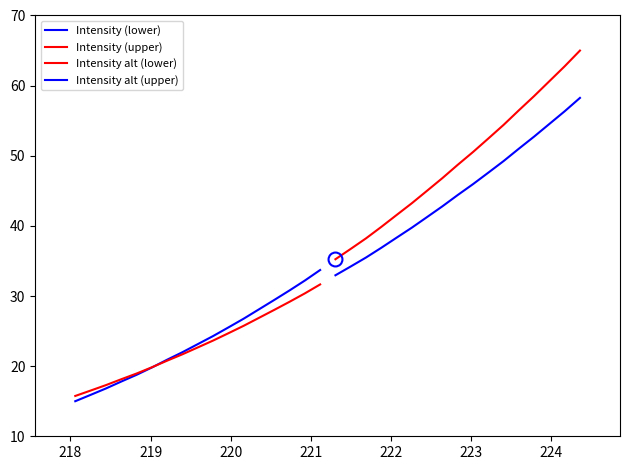

Which series ends up on top after the final intersection of Intensity alt (lower) and Intensity (lower)?

Intensity (lower)